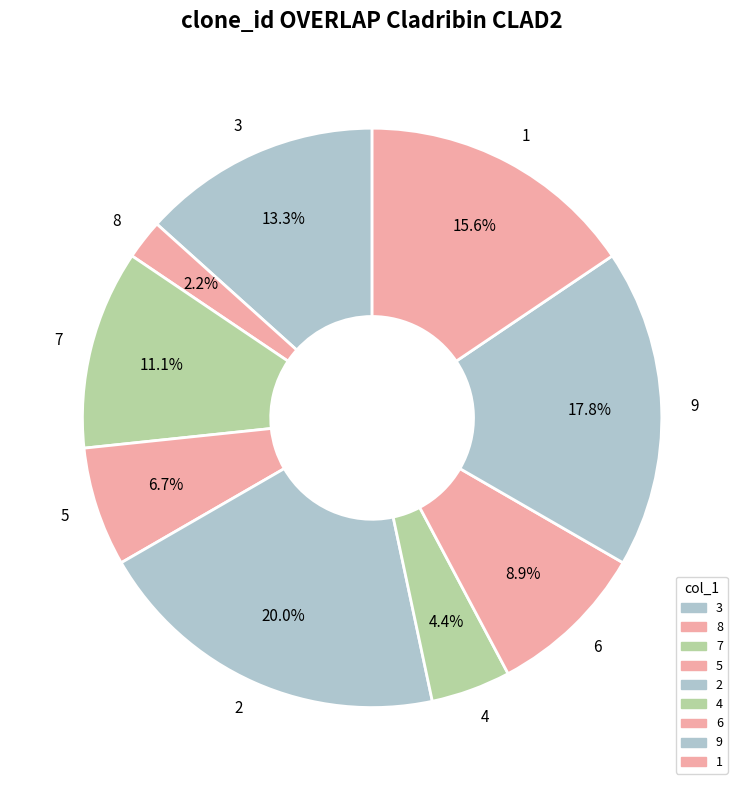

Which category has the smallest portion of the pie?

8